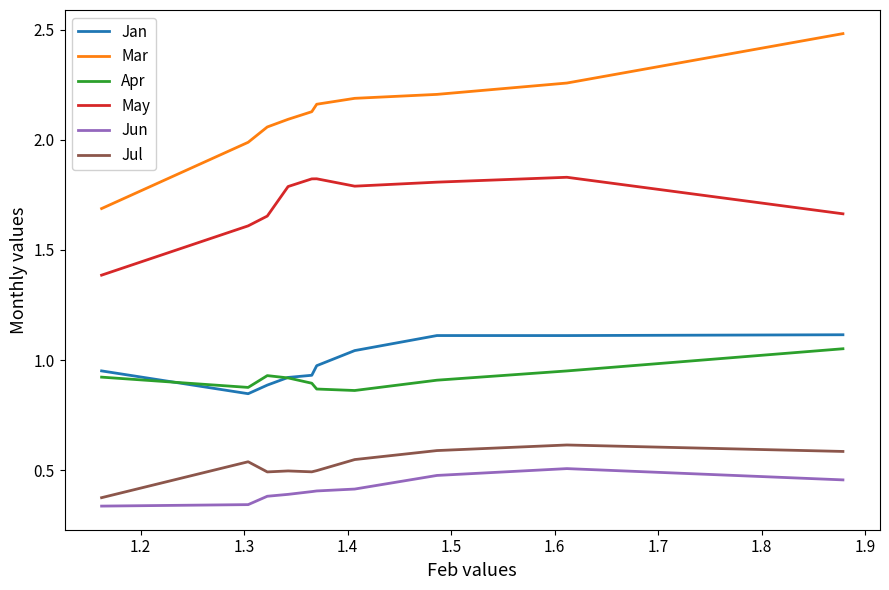

What is the maximum value for Mar?

2.5